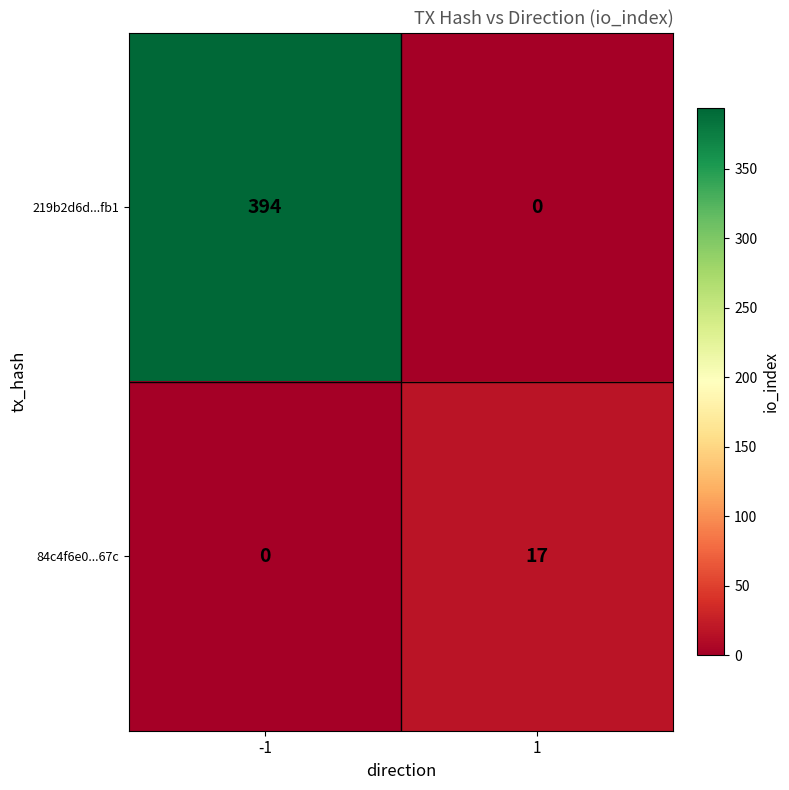

What is the sum of all 219b2d6d...fb1 values?

394